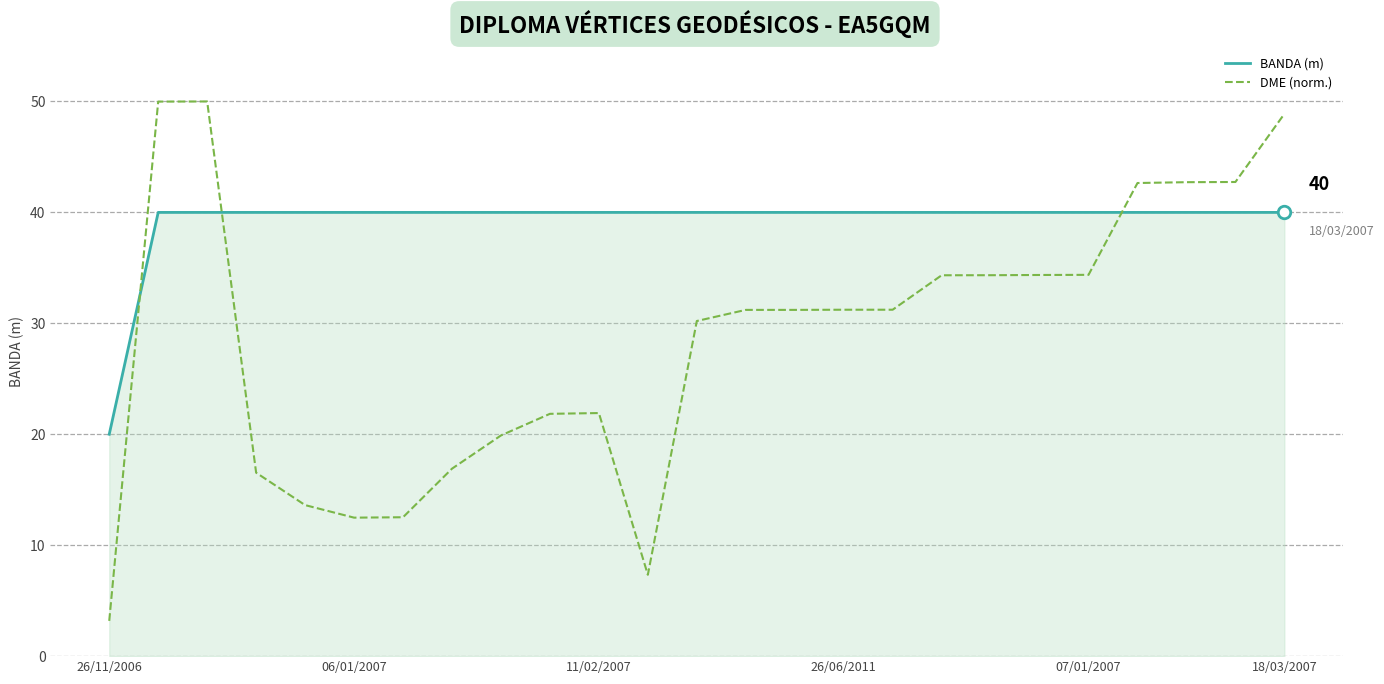

Which series has the largest total across all categories?

BANDA (m)